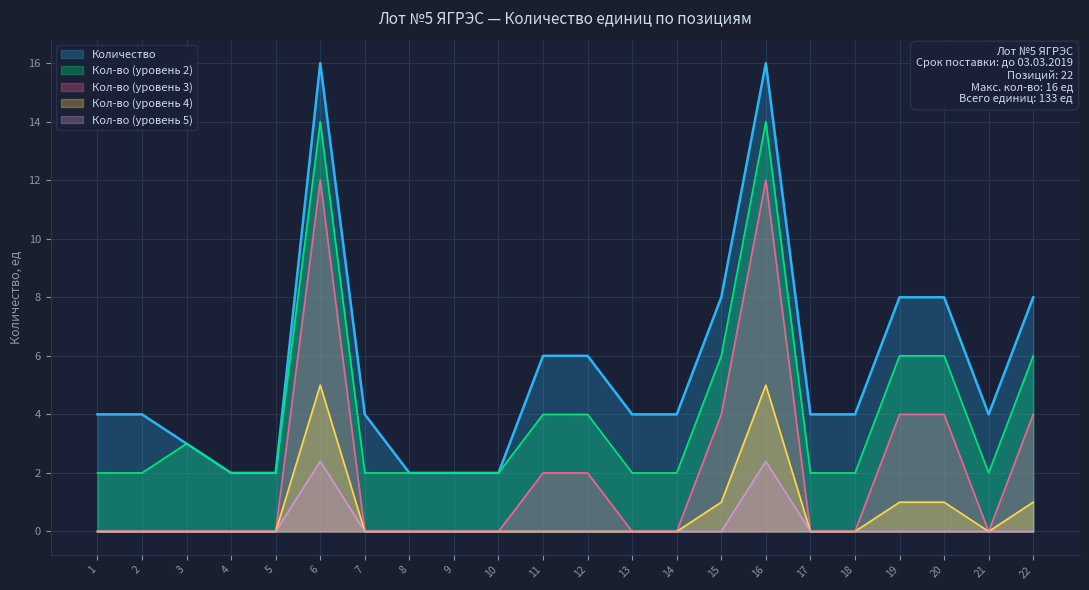

What is the value of the 6th point from the left?

16